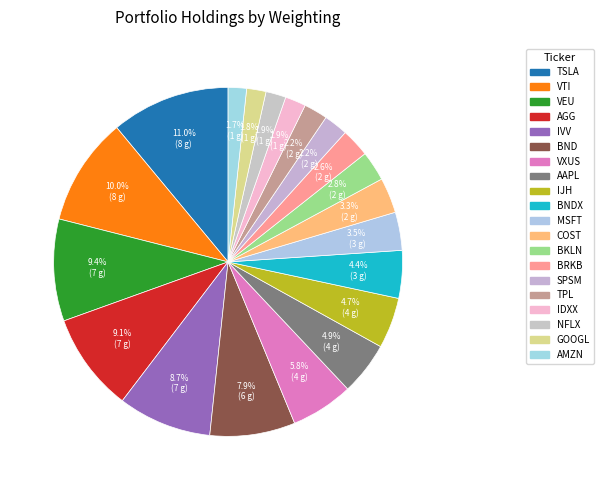

Count the number of slices in the pie.

20